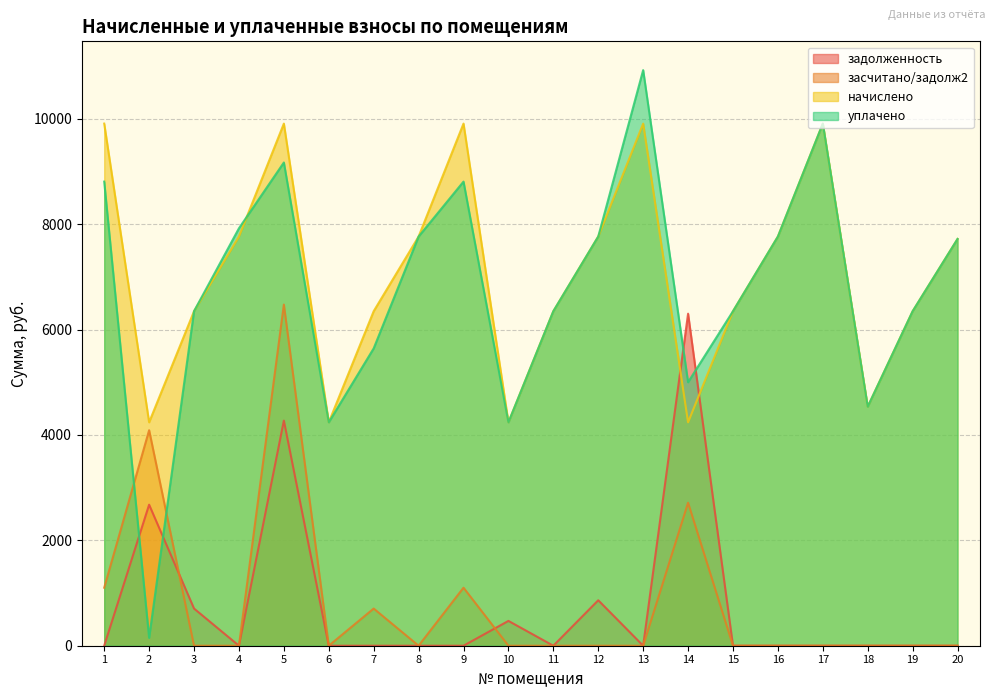

What are all the series names shown in the legend?

задолженность, засчитано/задолж2, начислено, уплачено